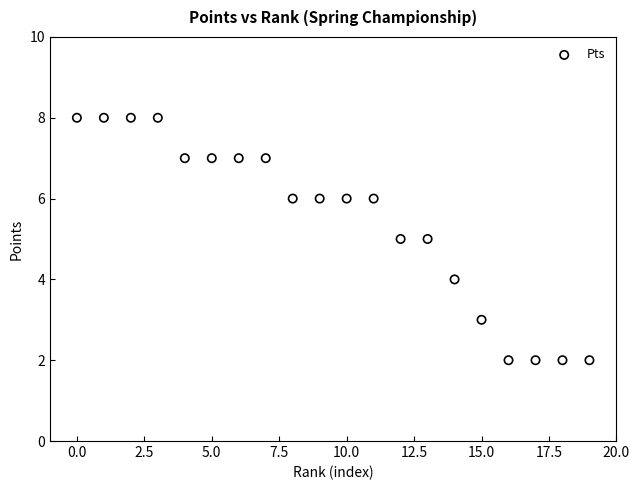

What is the range of Y values (max minus min)?

6